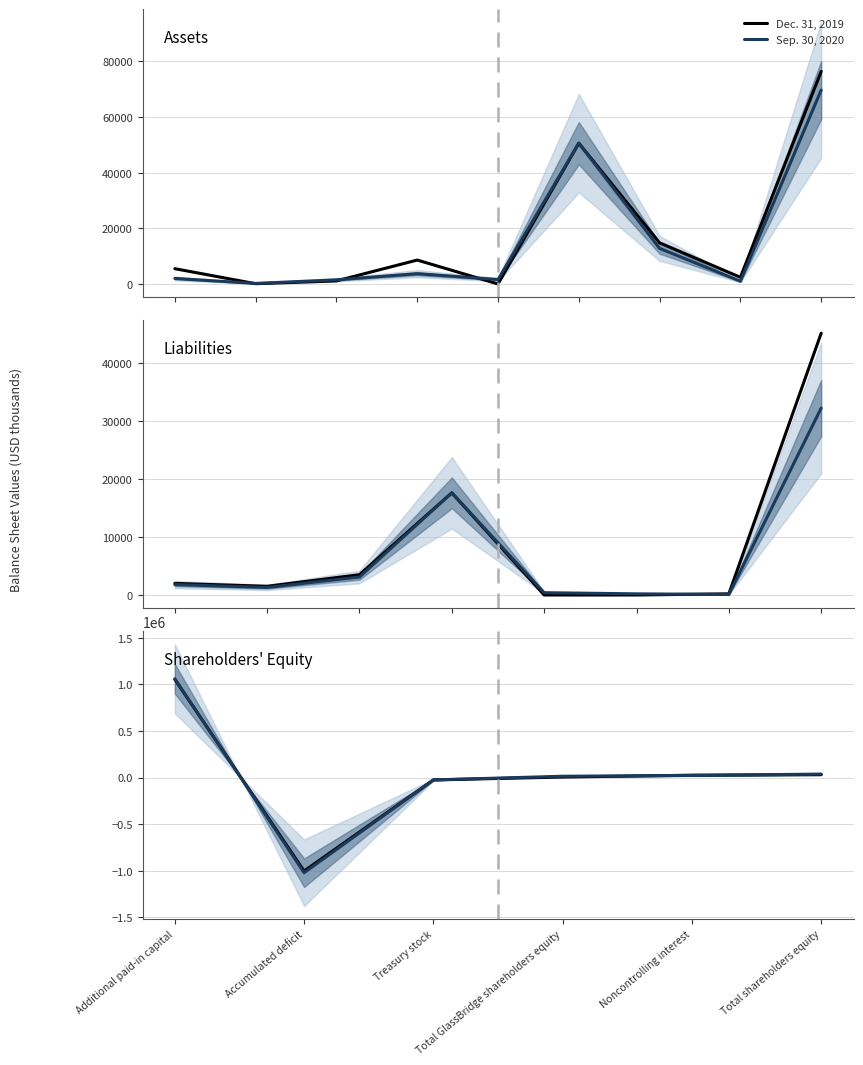

At which category does the chart reach its minimum across all series?

Accumulated deficit